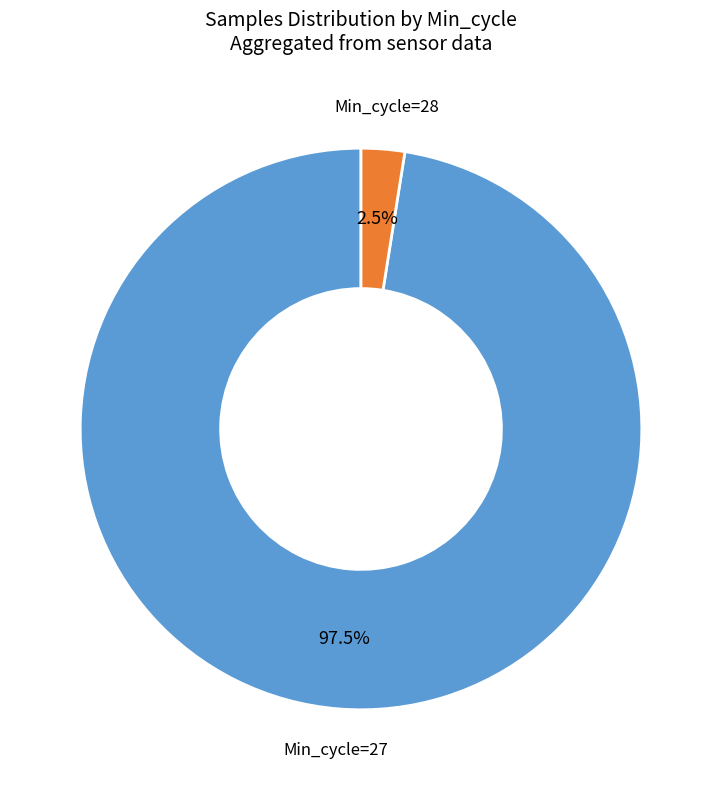

Is there any slice that represents more than half of the pie?

Yes